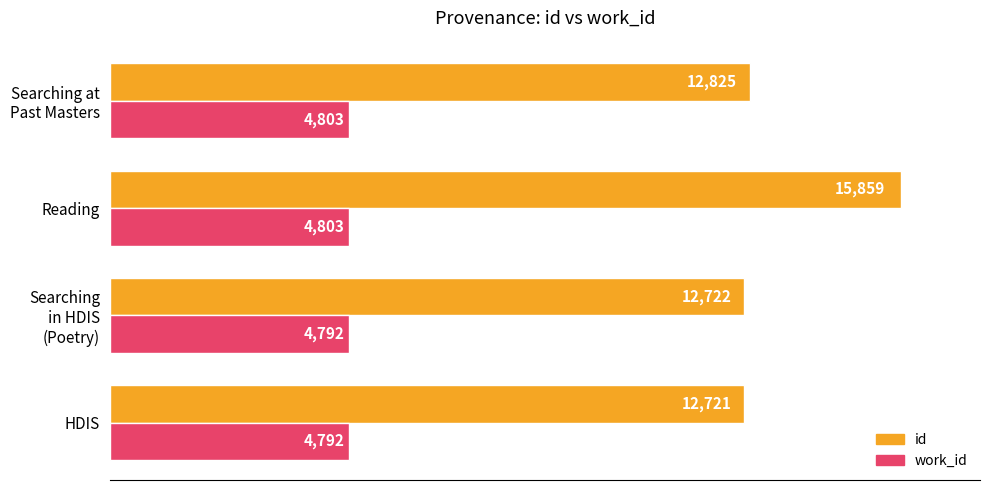

What is the average value of the id series?

13532